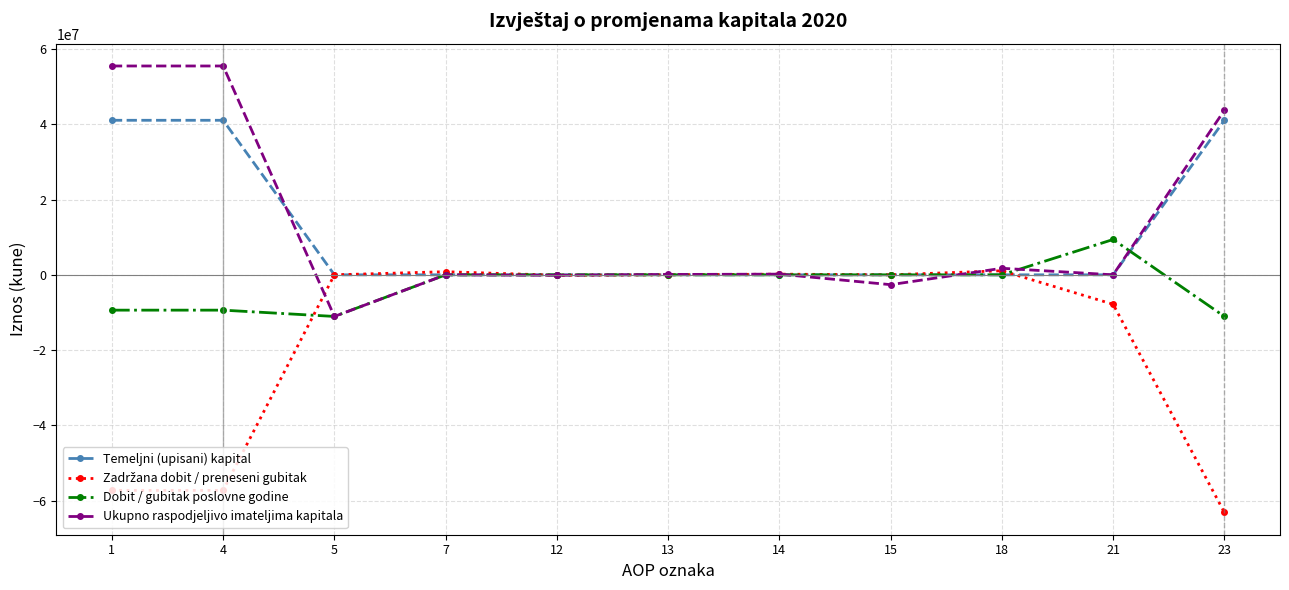

The value of Dobit / gubitak poslovne godine at 21 is 15631873. True or false?

False